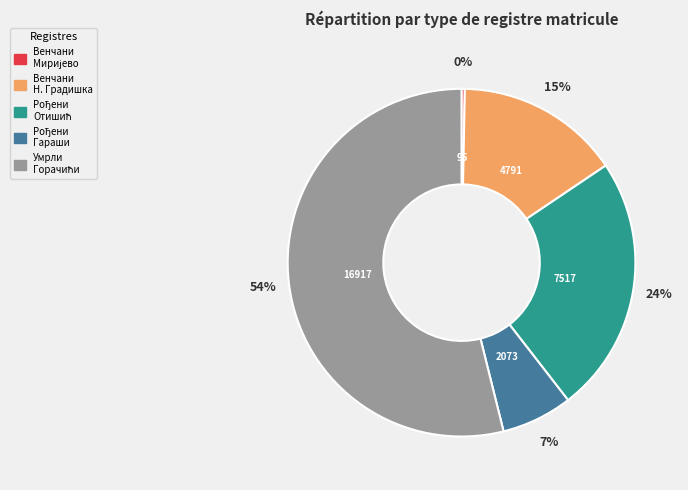

Is there a majority slice in this chart?

Yes